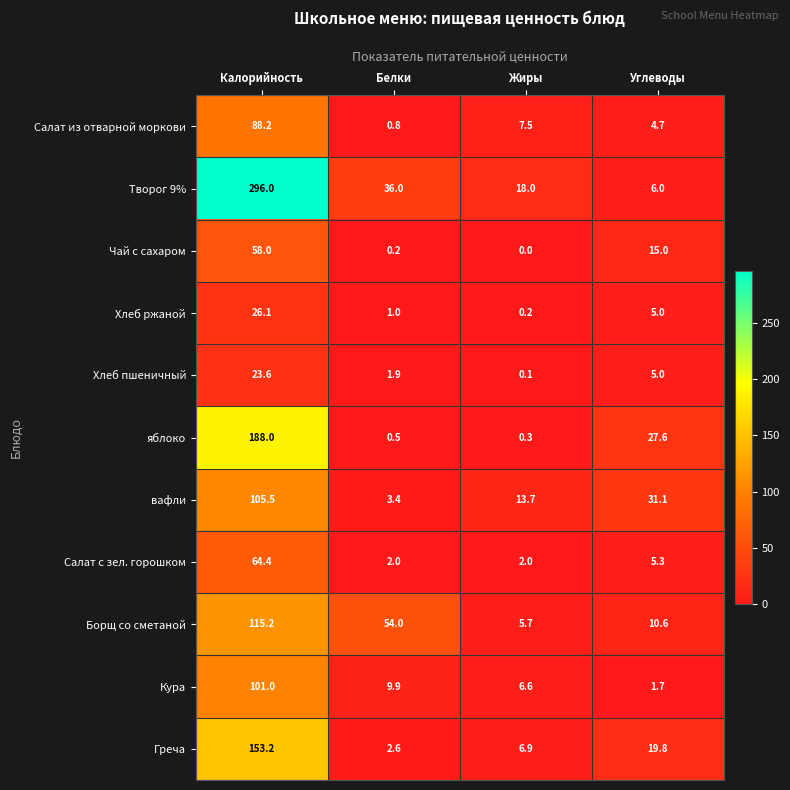

At which category is the sum across all series the highest?

Калорийность